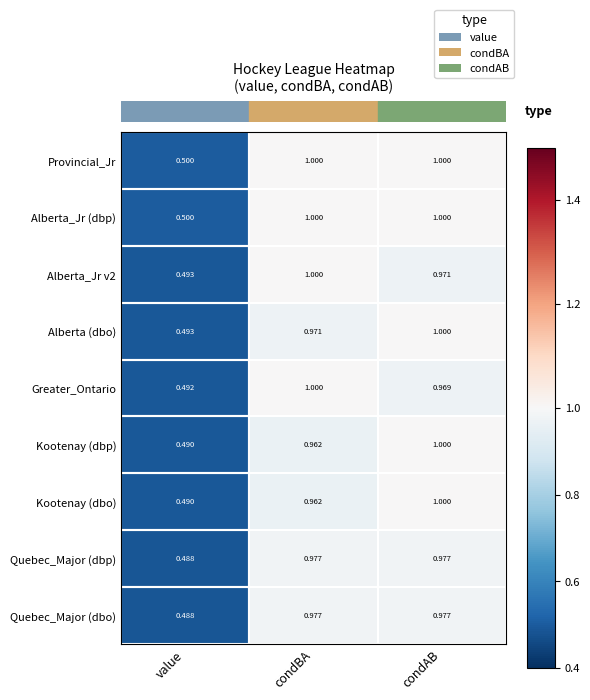

Is the value of Quebec_Major (dbp) at value greater than the value of Kootenay (dbp) at condBA?

No